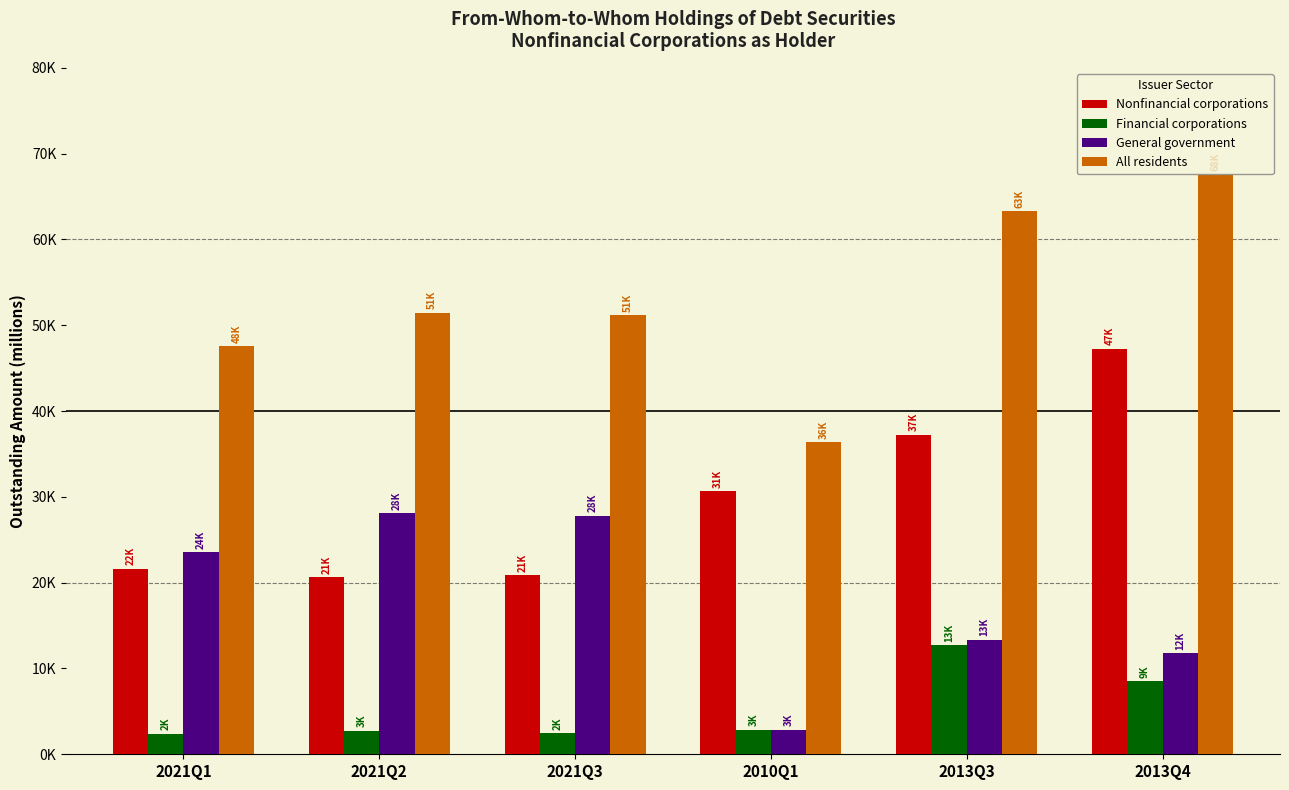

At which category is the sum across all series the highest?

2013Q4